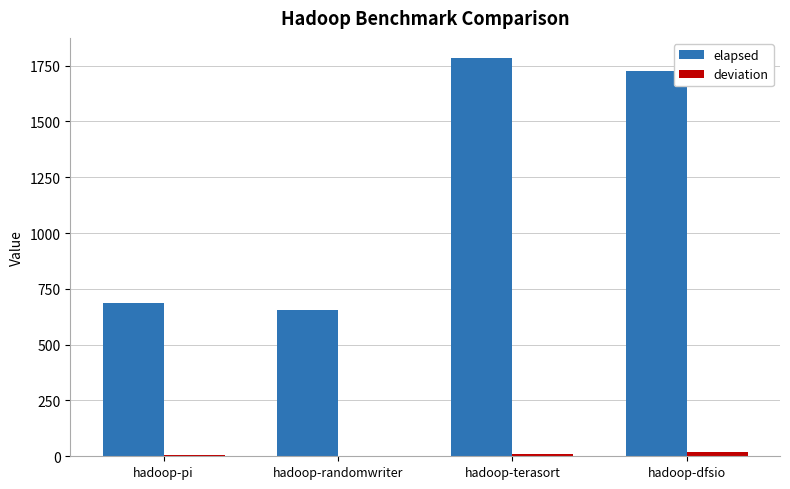

At which label is elapsed closest to 1220?

hadoop-dfsio